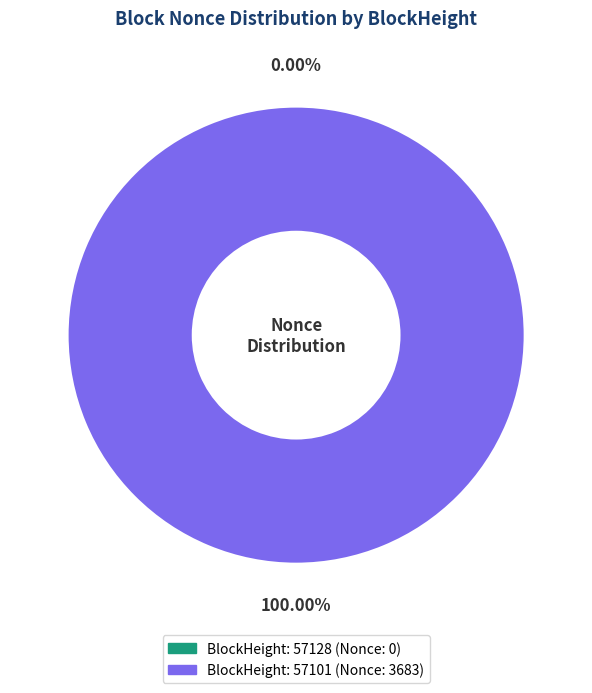

What is the majority slice?

57101